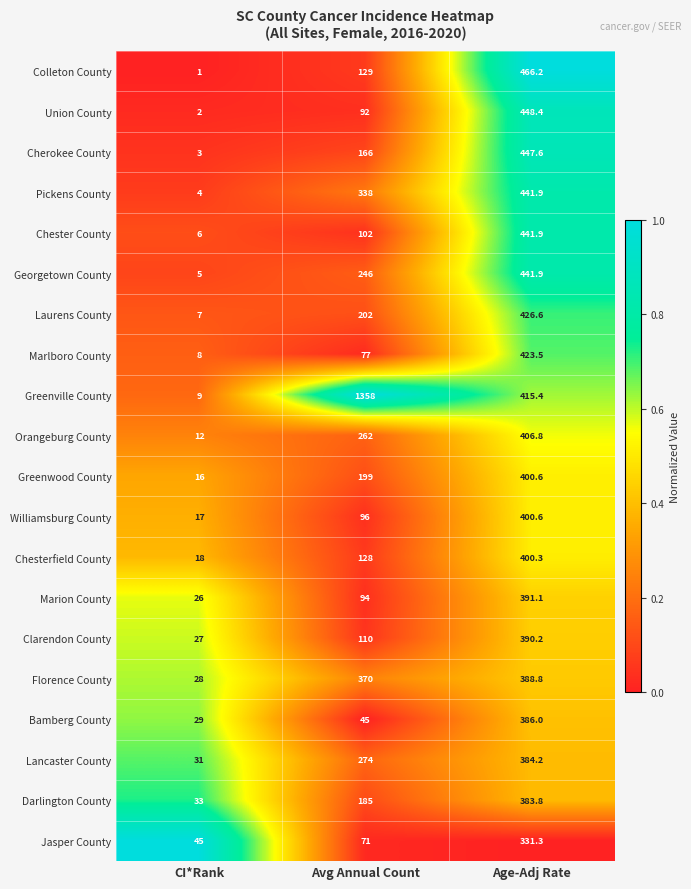

Which series has the widest spread of values?

Greenville County